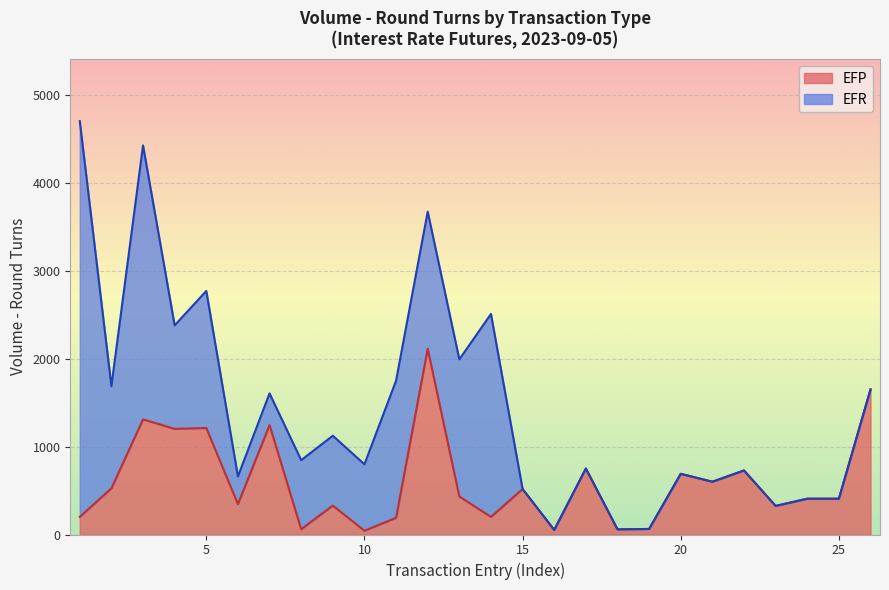

What is the highest value of the EFP series?

2111